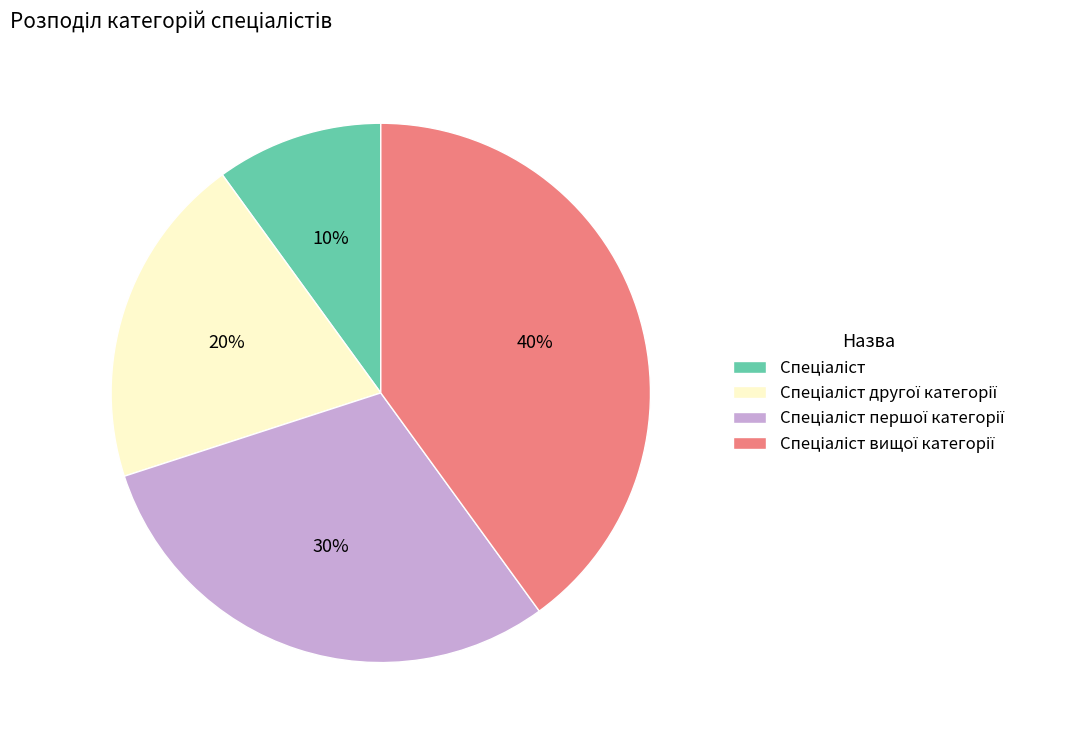

To the nearest percent, what is the difference between the largest and smallest slice percentages?

30%